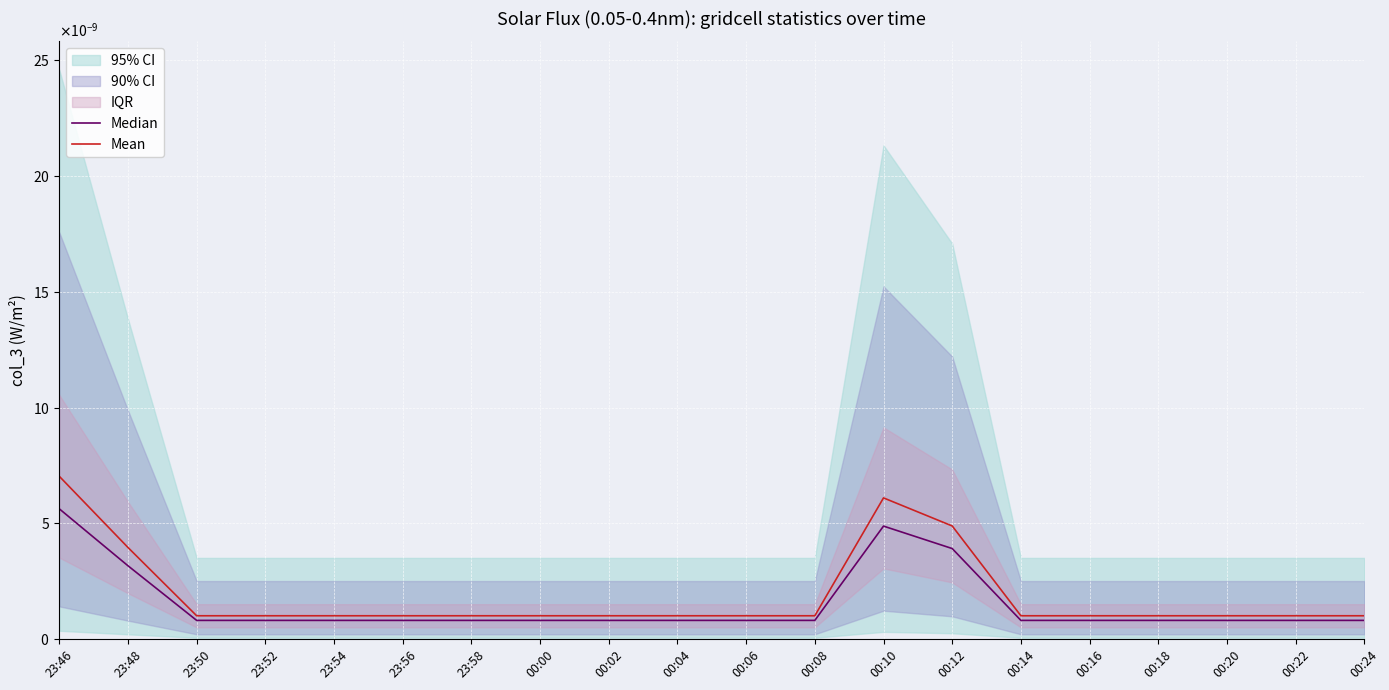

At which category is the sum across all series the highest?

23:46